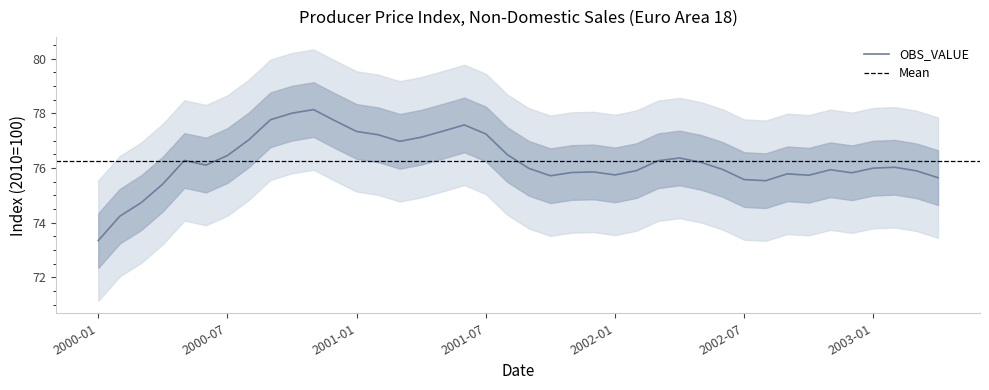

Rank the categories by value from lowest to highest.

2000-01, 2000-02, 2000-03, 2000-04, 2002-08, 2002-07, 2003-04, 2001-10, 2002-10, 2002-01, 2002-09, 2002-12, 2001-11, 2001-12, 2003-03, 2002-02, 2002-11, 2002-06, 2001-09, 2003-01, 2003-02, 2000-06, 2002-05, 2002-03, 2000-05, 2002-04, 2000-07, 2001-08, 2001-03, 2000-08, 2001-04, 2001-02, 2001-07, 2001-01, 2001-05, 2001-06, 2000-12, 2000-09, 2000-10, 2000-11